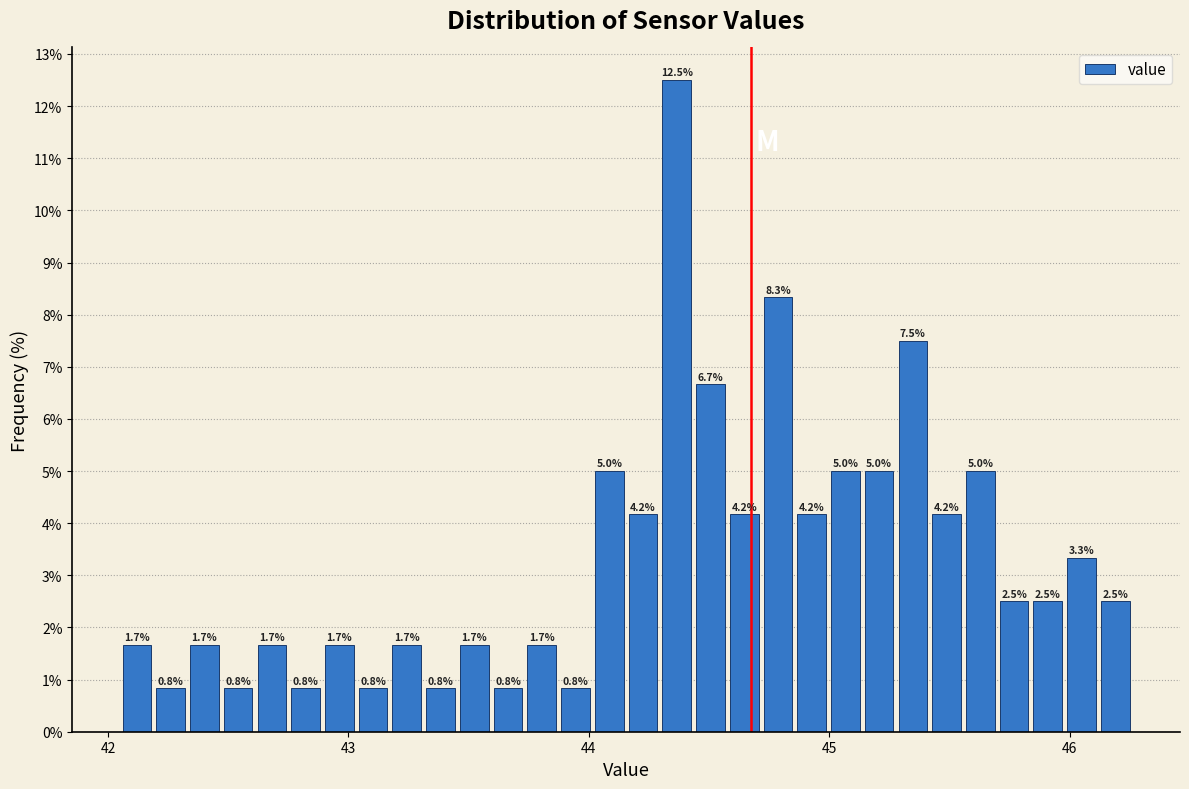

Read against the x-axis, roughly where is the centre of the tallest bar?

44.4